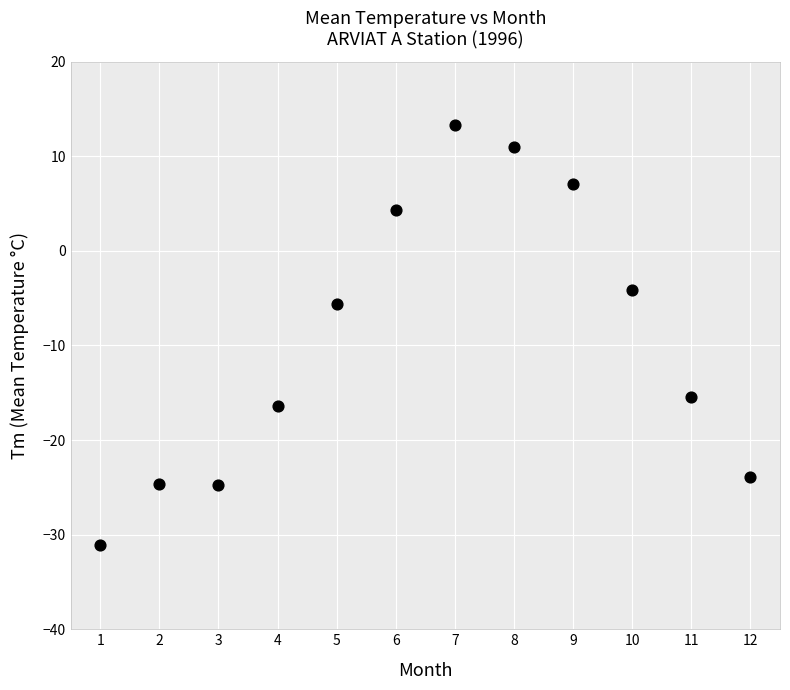

What is the range of X values (max minus min)?

11.0